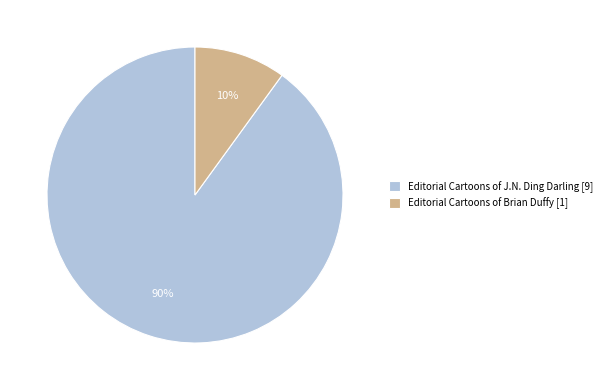

Rank the categories by value from highest to lowest.

Editorial Cartoons of J.N. Ding Darling [9], Editorial Cartoons of Brian Duffy [1]